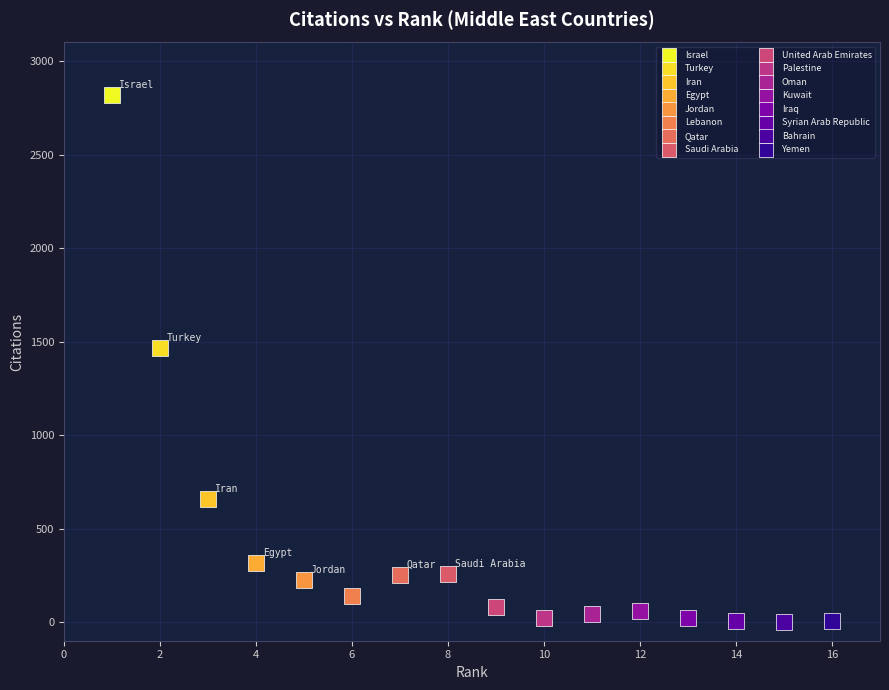

What are all the series names shown in the legend?

Israel, Turkey, Iran, Egypt, Jordan, Lebanon, Qatar, Saudi Arabia, United Arab Emirates, Palestine, Oman, Kuwait, Iraq, Syrian Arab Republic, Bahrain, Yemen